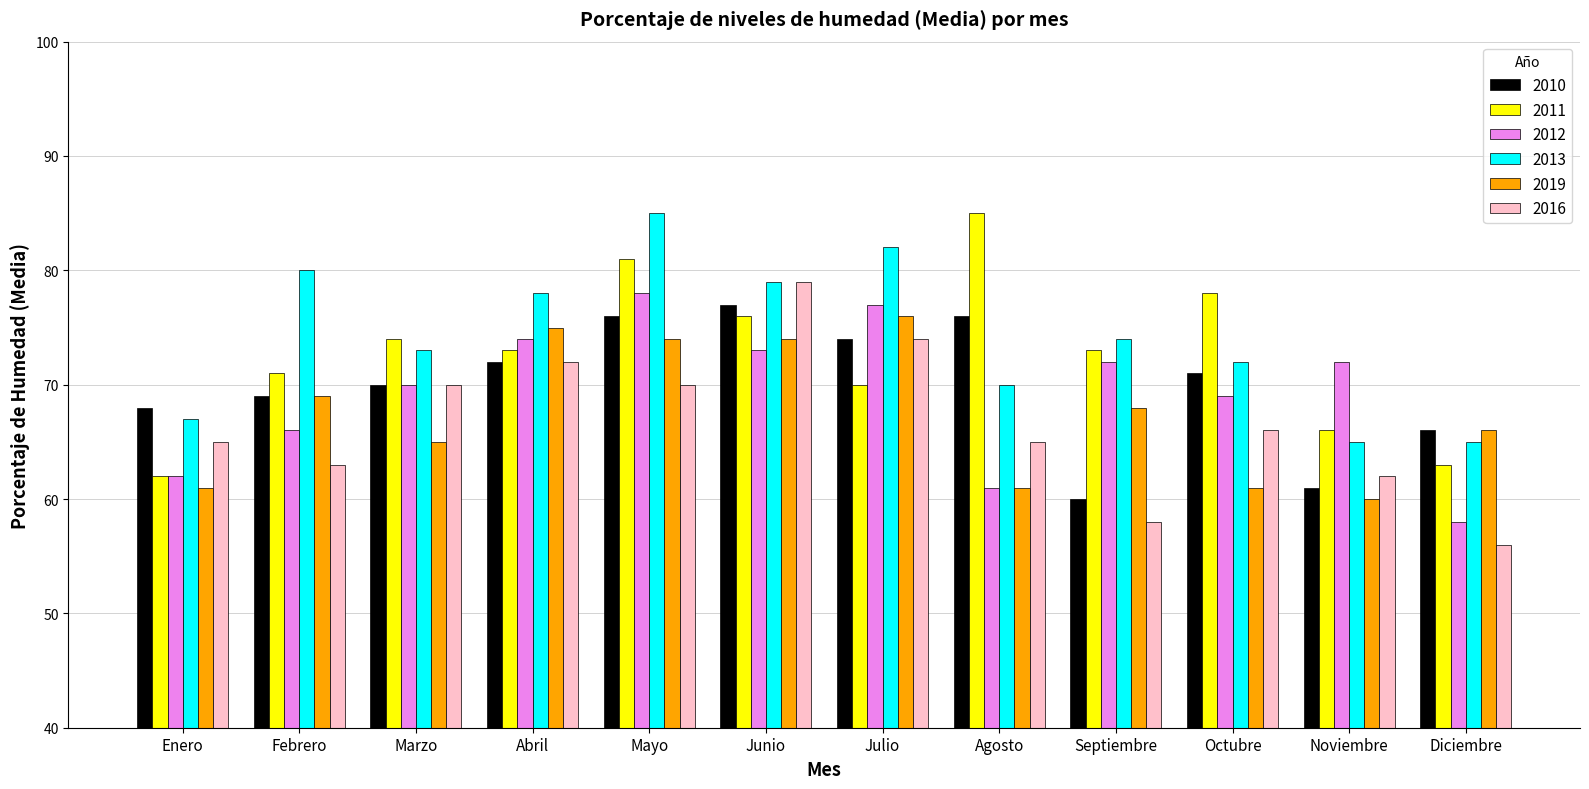

What is the spread (max minus min) of values at Marzo?

9